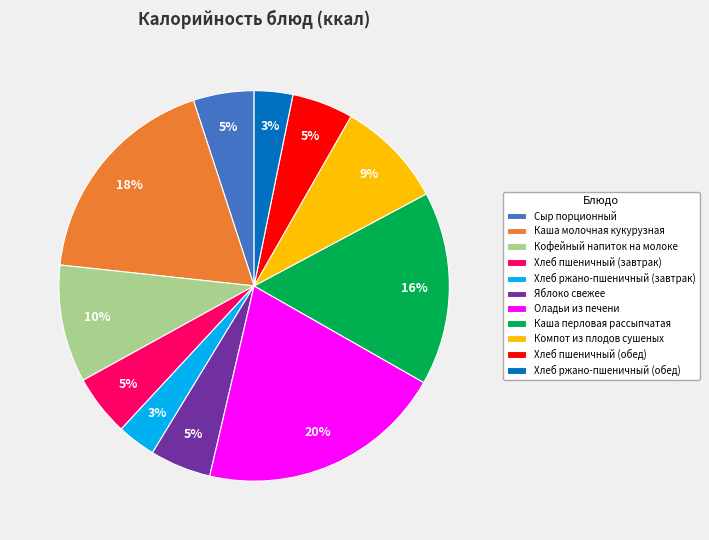

Is there a majority slice in this chart?

No